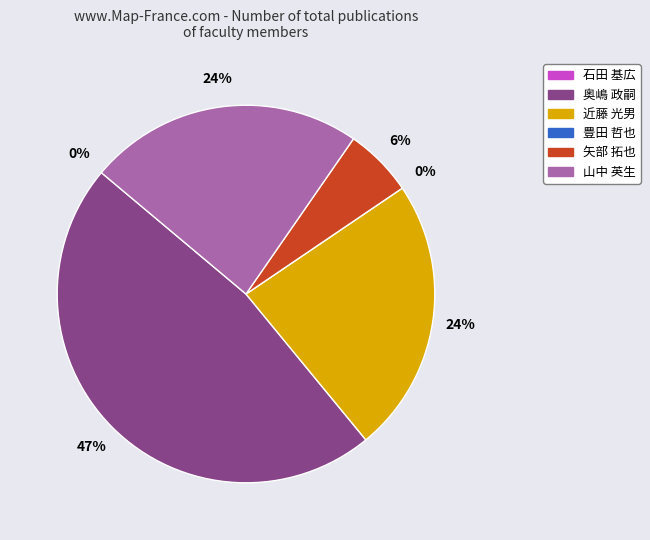

Combined, what portion of the pie is 近藤 光男 and 石田 基広?

23.5%